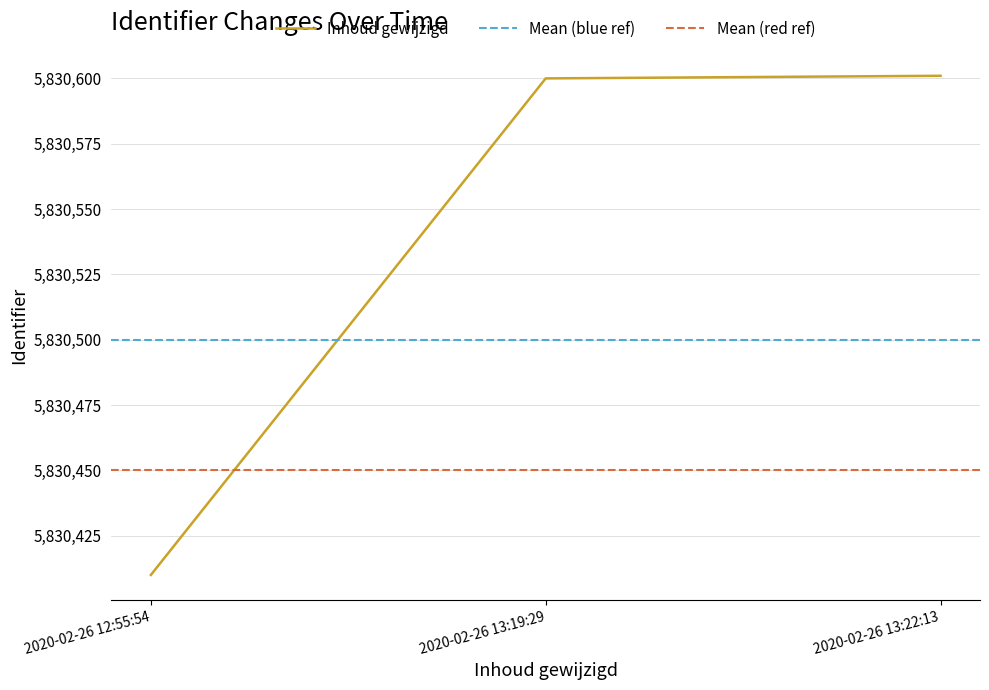

Approximately how many times larger is the value at 2020-02-26 12:55:54 compared to 2020-02-26 13:19:29?

1.0